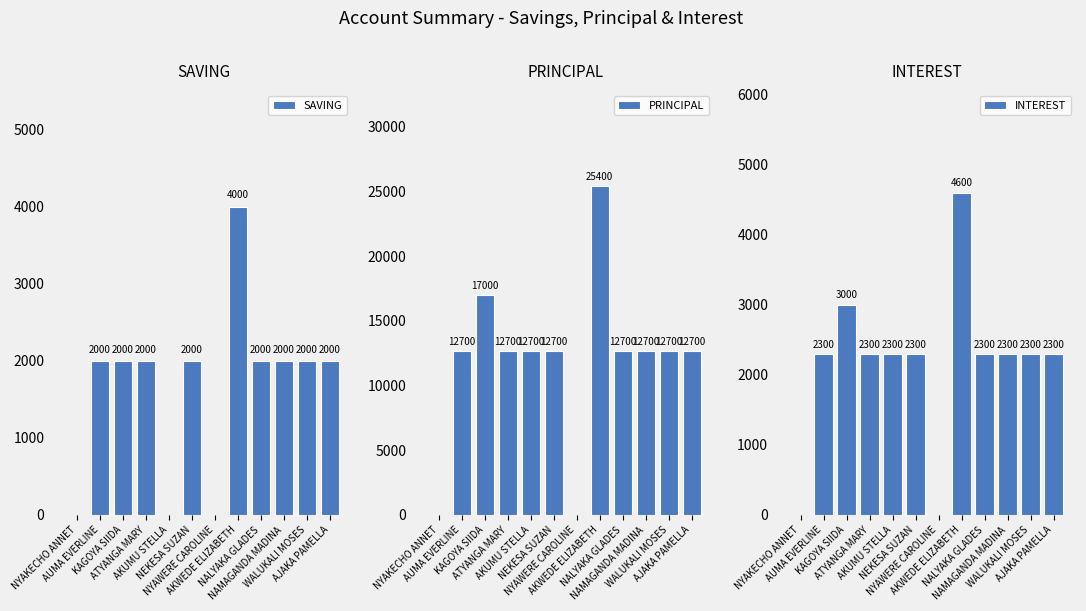

Count the number of categories in the chart.

12